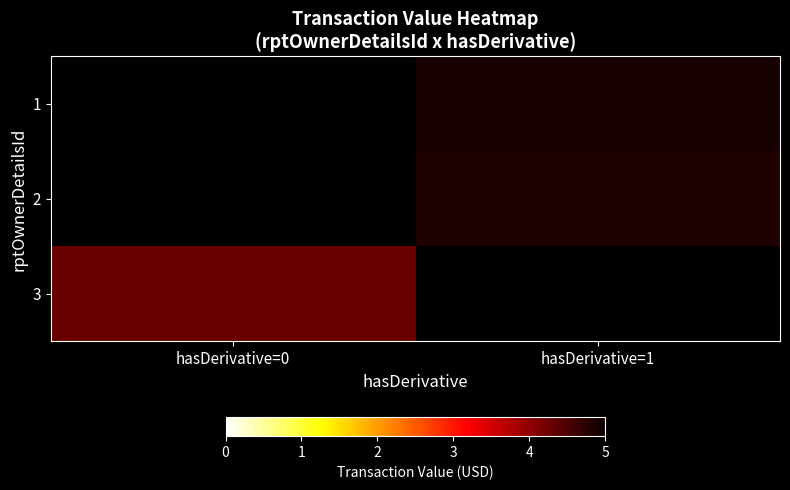

The value of 3 at hasDerivative=0 is 6.2. True or false?

False